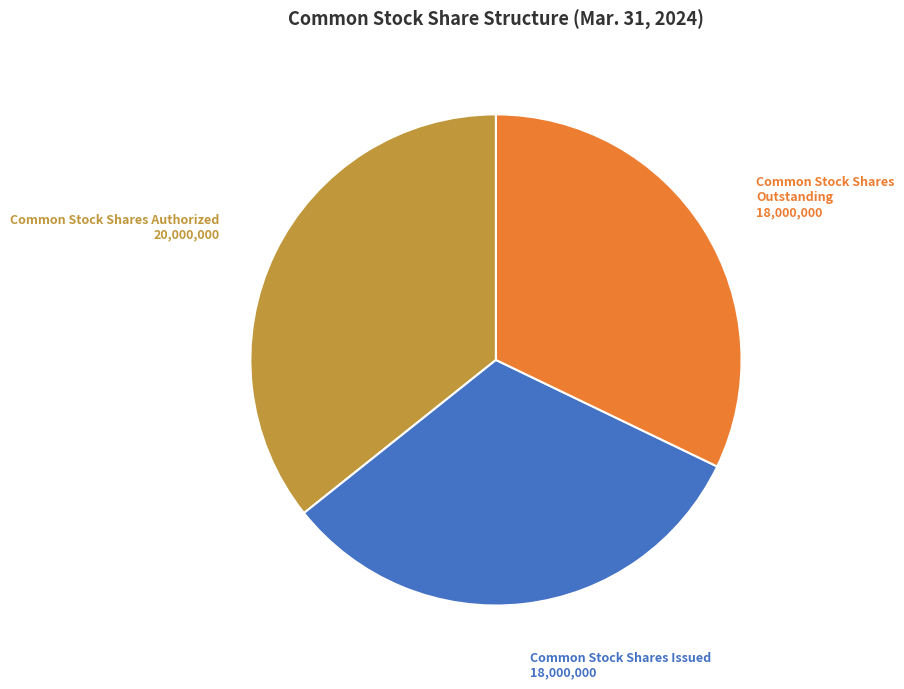

How many segments does this pie chart have?

3